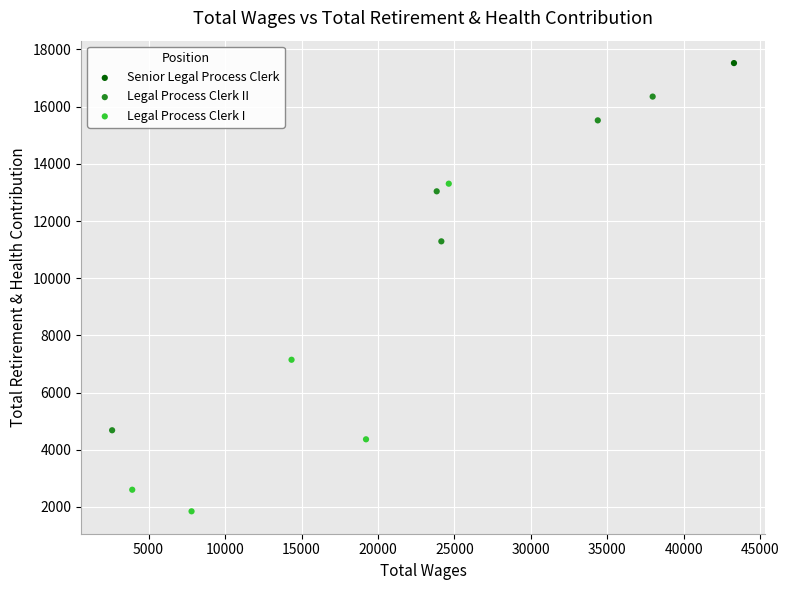

What are all the series names shown in the legend?

Senior Legal Process Clerk, Legal Process Clerk II, Legal Process Clerk I